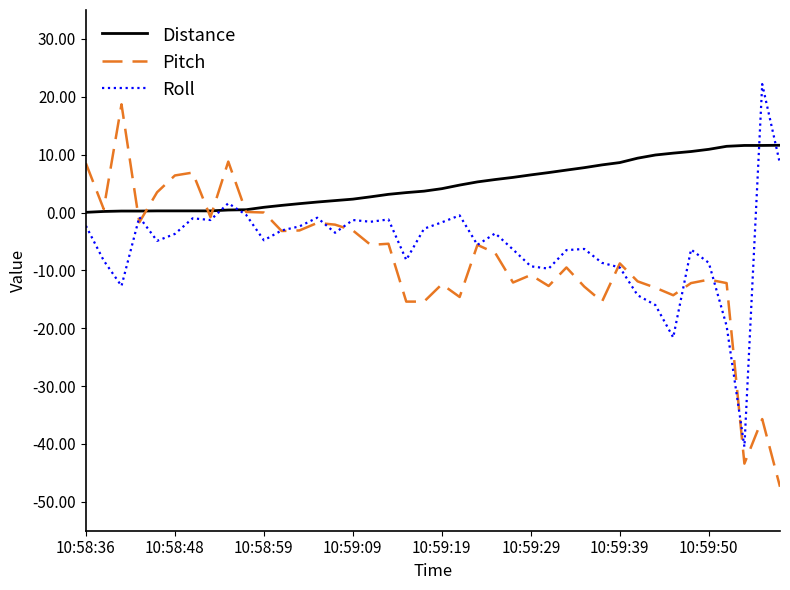

What is the average value of the Distance series?

4.9